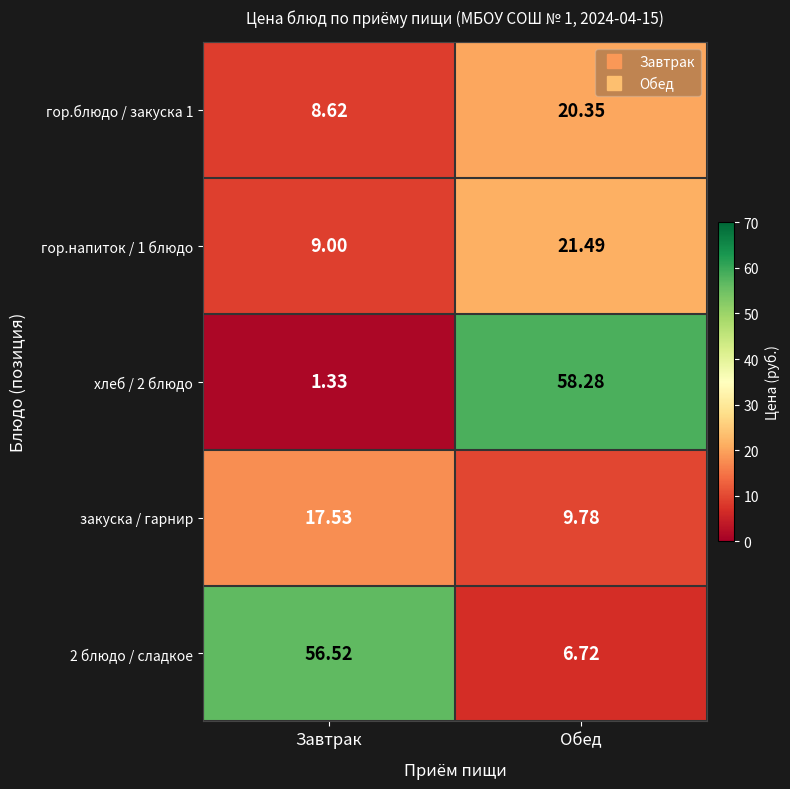

At which label is гор.напиток / 1 блюдо closest to 15?

Завтрак